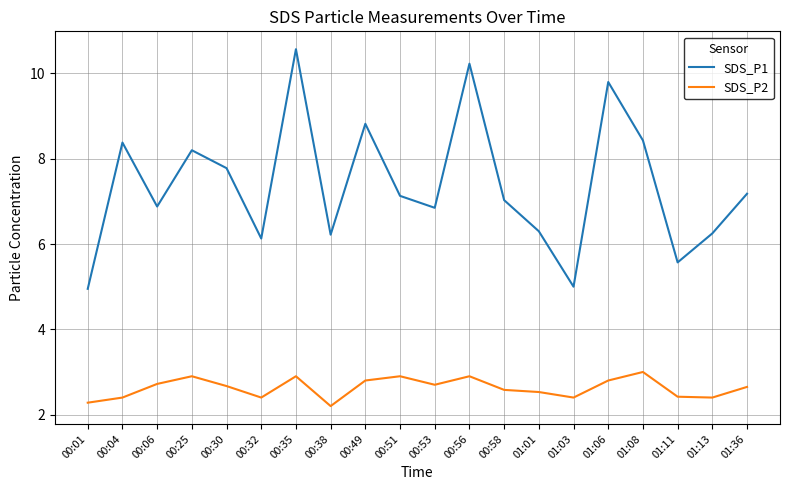

Which series has the largest range (max minus min)?

SDS_P1